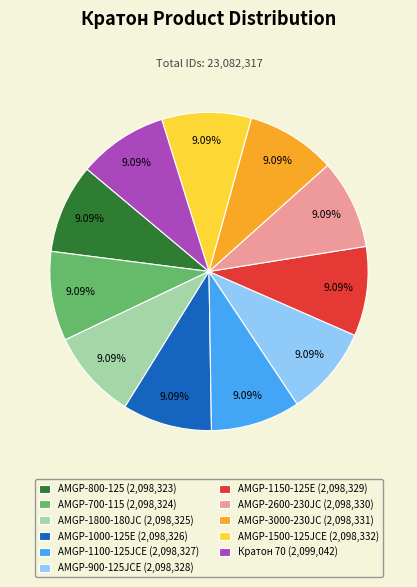

Does AMGP-1100-125JCE represent more than half of the total?

No